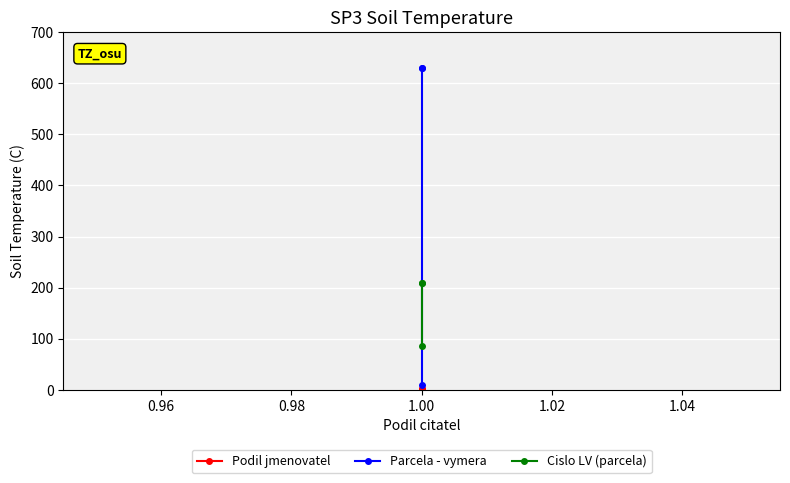

List the series in order of their peak value, lowest first.

Podil jmenovatel, Cislo LV (parcela), Parcela - vymera